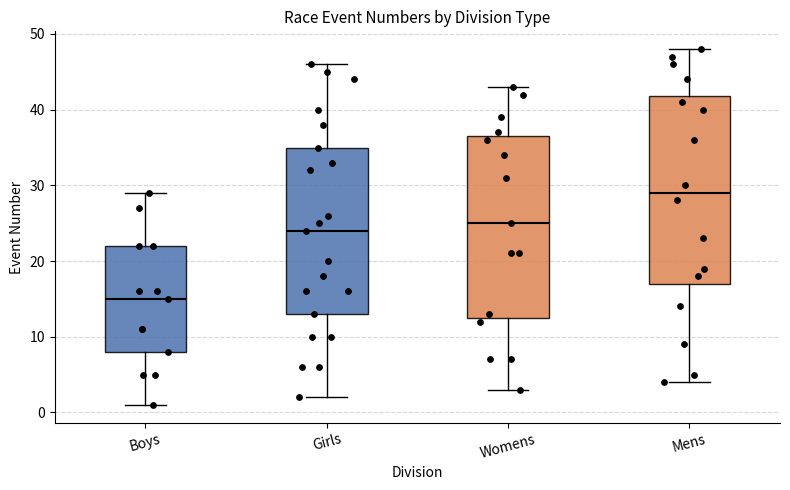

Reading left to right, read every box against the y-axis: the position of its median line, the range the box covers, and the ends of its whiskers. The values are not printed on the chart, so give them approximately, as read against the axis.

Boys: median 15, box 8 to 22, whiskers 1 to 29
Girls: median 24, box 13 to 35, whiskers 2 to 46
Womens: median 25, box 13 to 37, whiskers 3 to 43
Mens: median 29, box 17 to 42, whiskers 4 to 48